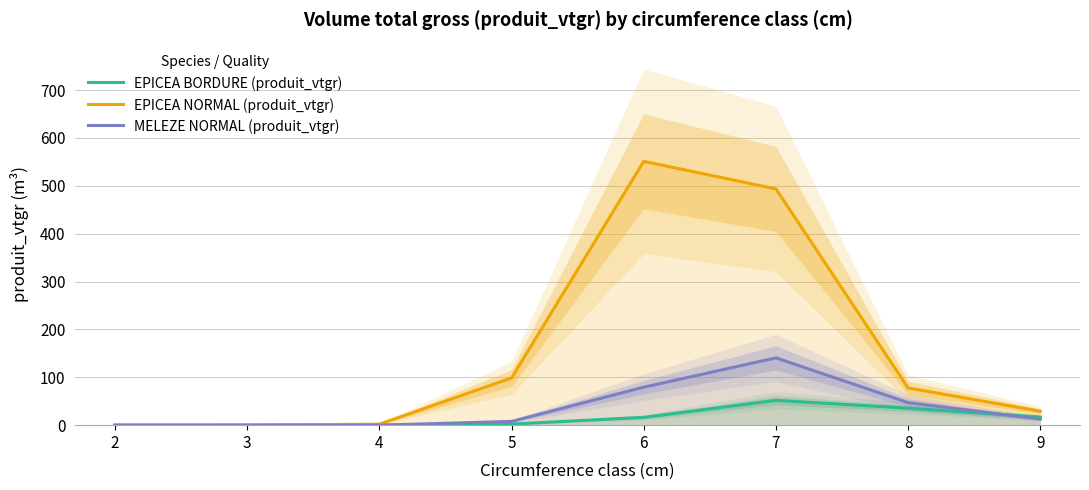

What is the value of the EPICEA NORMAL (produit_vtgr) point at the 7th from the left?

77.8